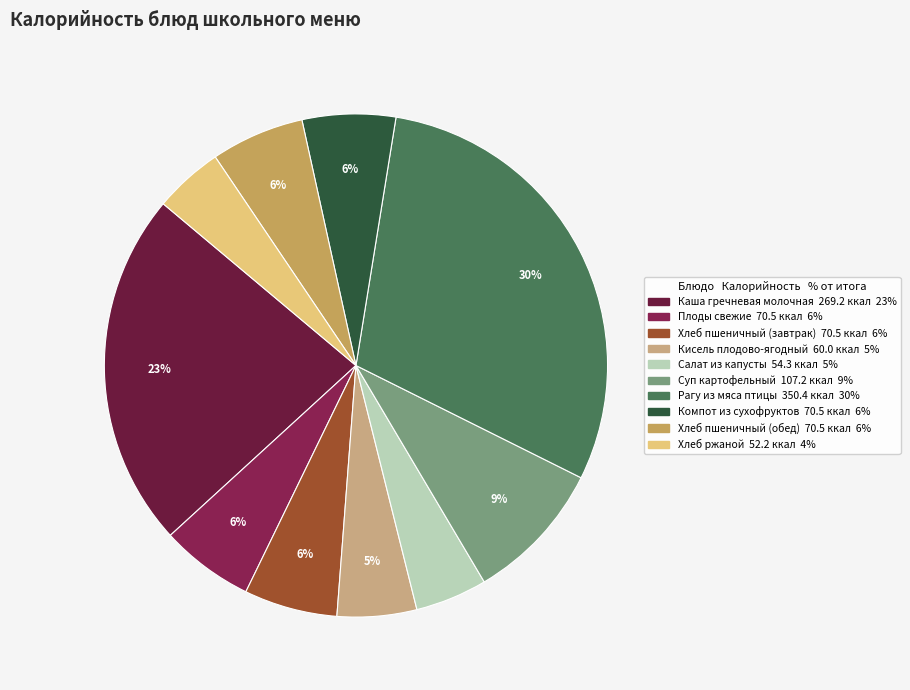

Does Салат из капусты account for over 50% of the chart?

No